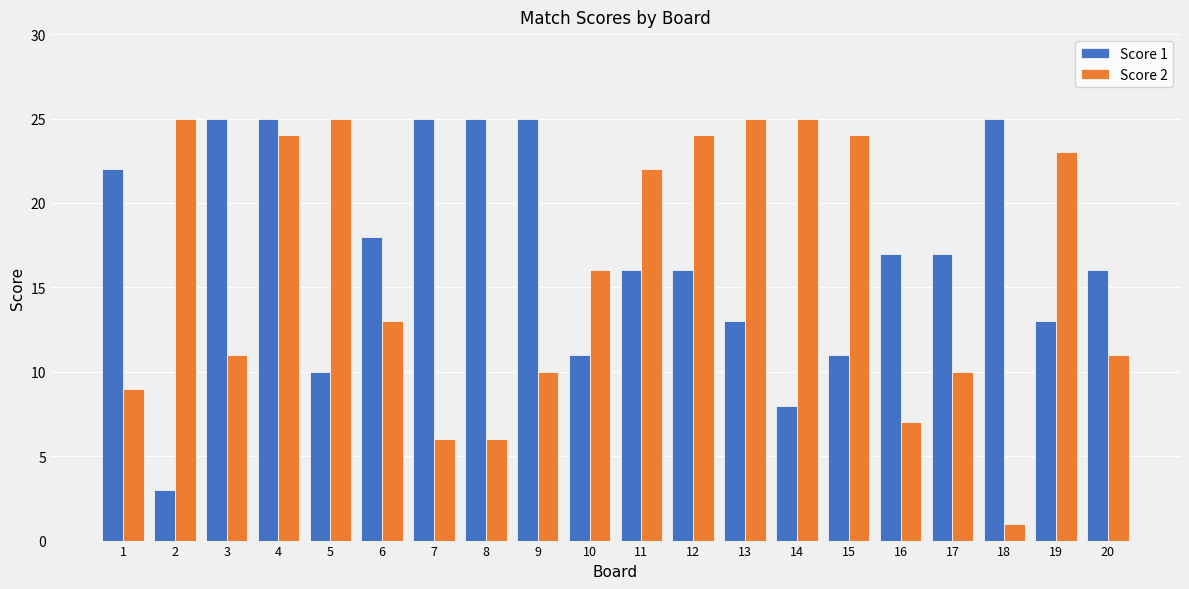

Is the value of Score 2 at 15 greater than the value of Score 1 at 4?

No